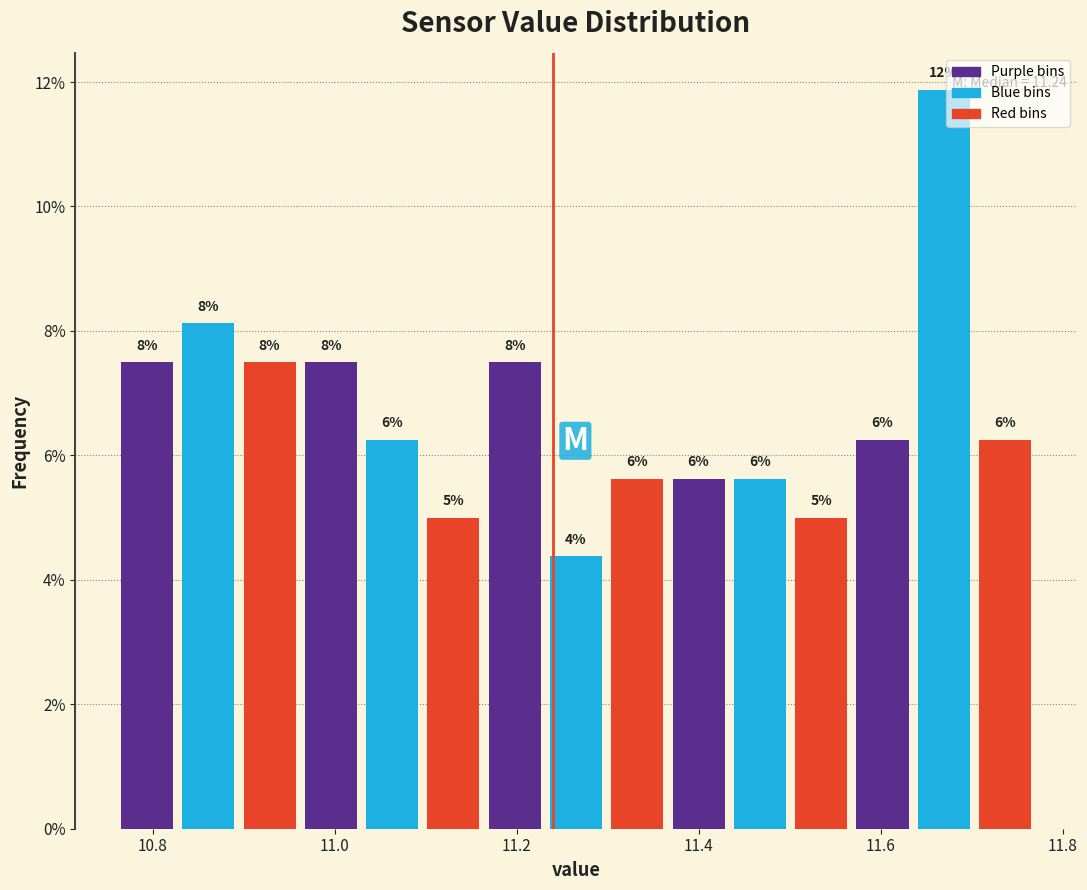

Read against the x-axis, roughly where is the centre of the tallest bar?

11.66